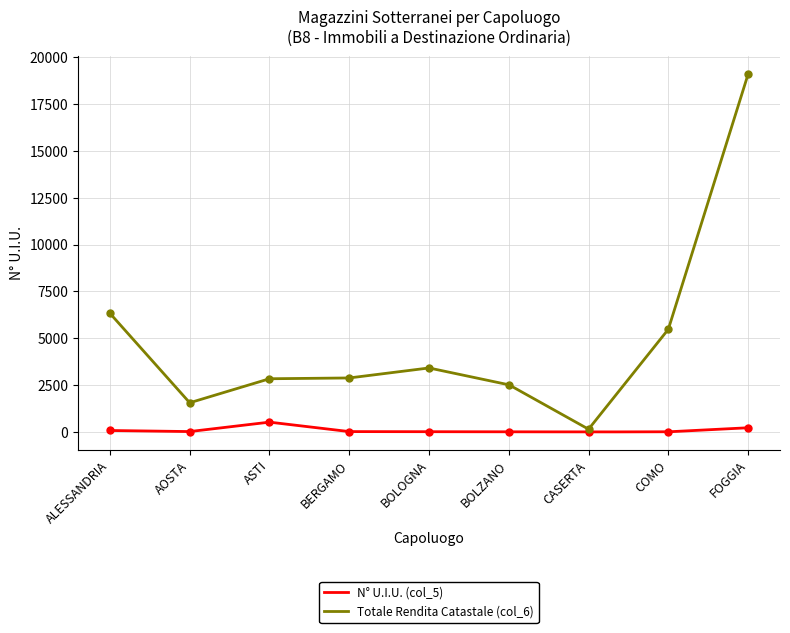

What are all the series names shown in the legend?

N° U.I.U. (col_5), Totale Rendita Catastale (col_6)